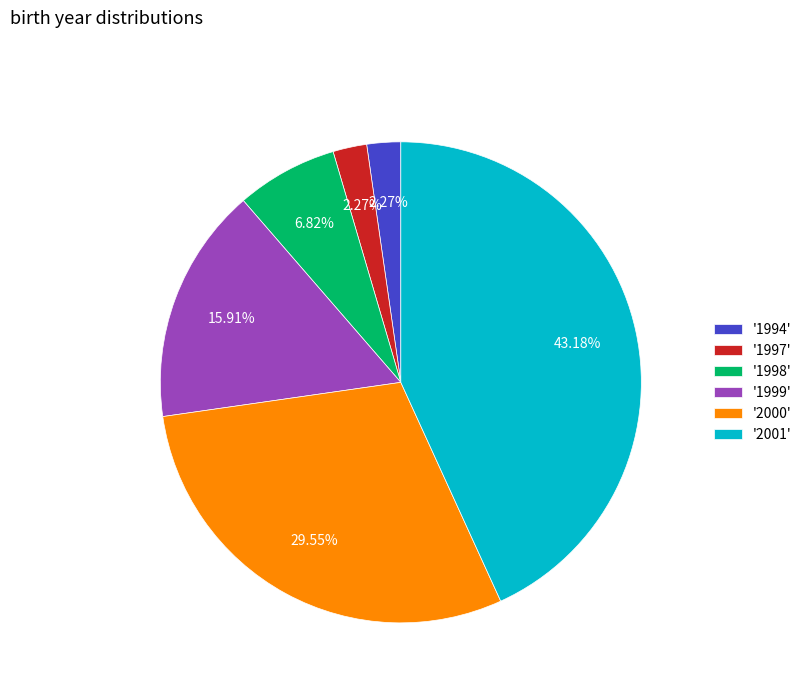

Approximately how many times larger is the value at '1998' compared to '1999'?

0.4